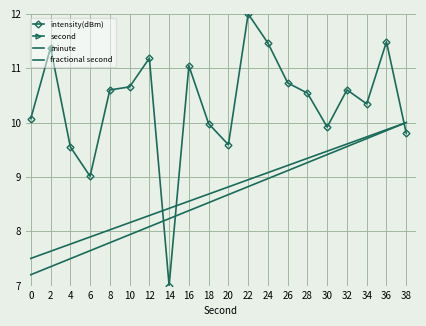

Which label corresponds to the largest value in the chart?

38